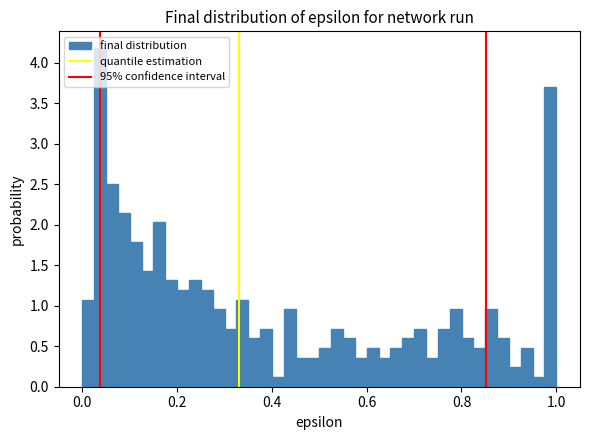

Read against the x-axis, roughly where is the centre of the tallest bar?

0.04